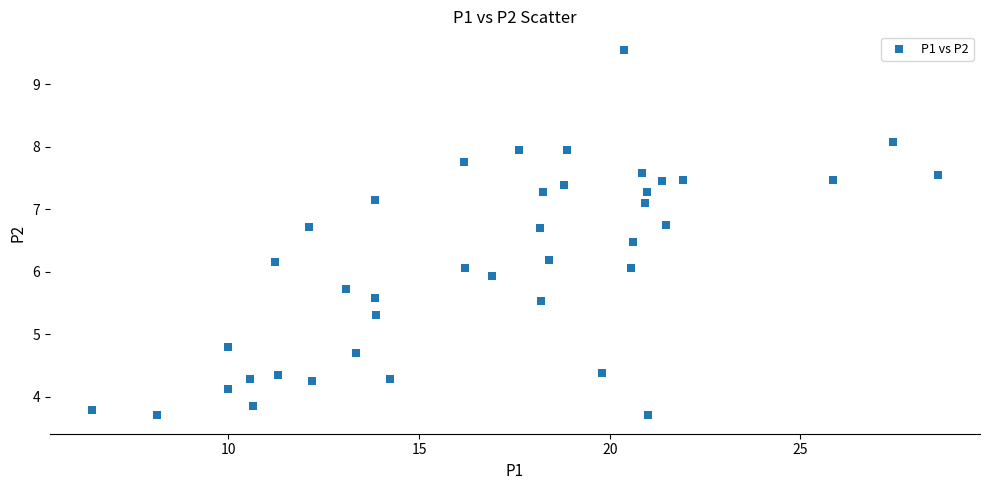

What is the range of X values (max minus min)?

22.2